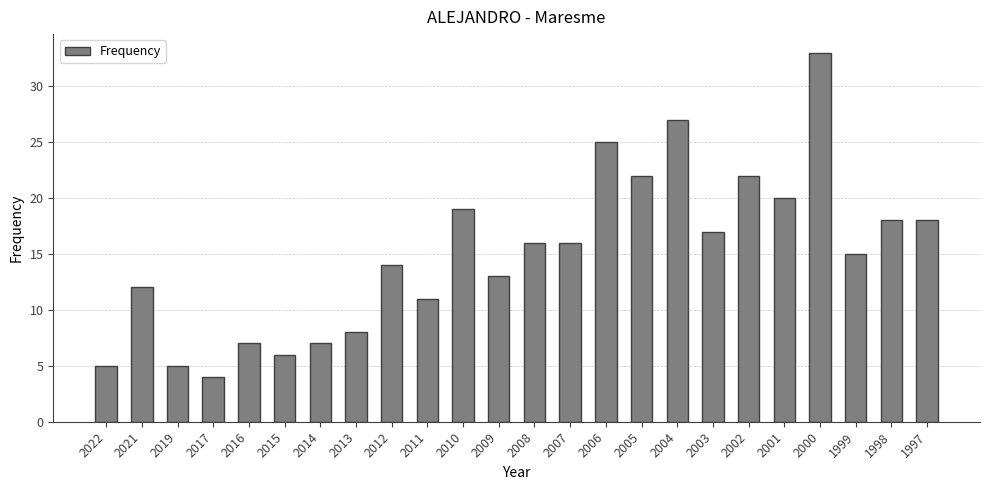

Reading left to right, what are all the values shown in this chart?

5	12	5	4	7	6	7	8	14	11	19	13	16	16	25	22	27	17	22	20	33	15	18	18